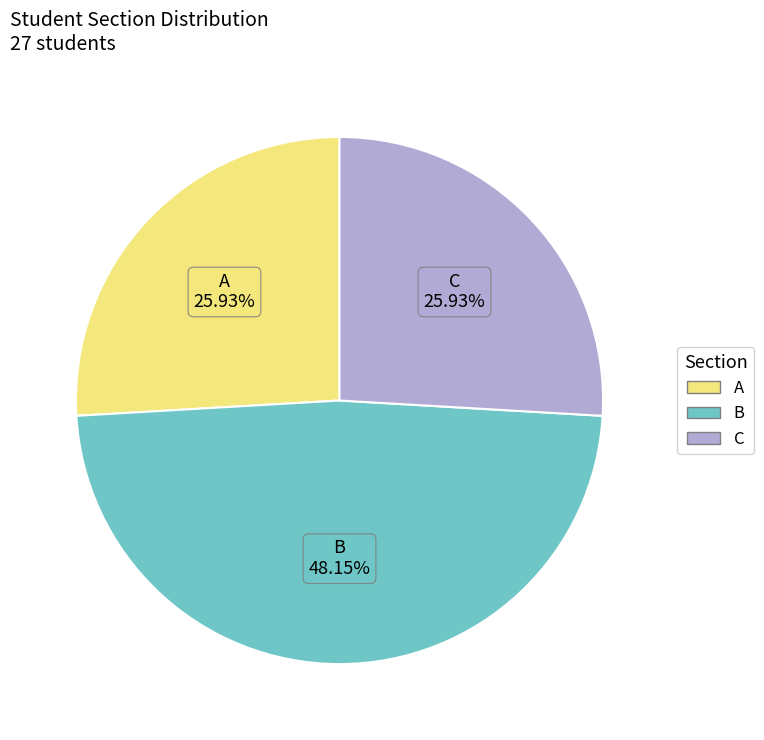

To the nearest percent, what portion does A represent?

26%